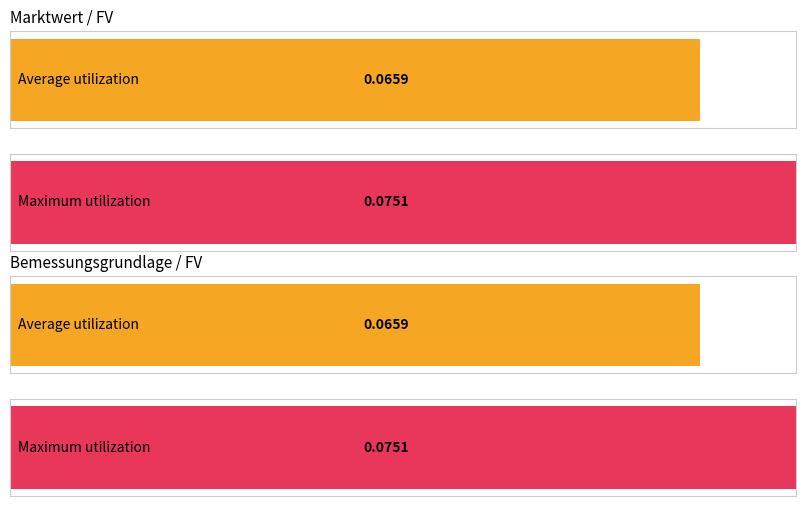

What is the maximum value for Marktwert / FV?

0.1